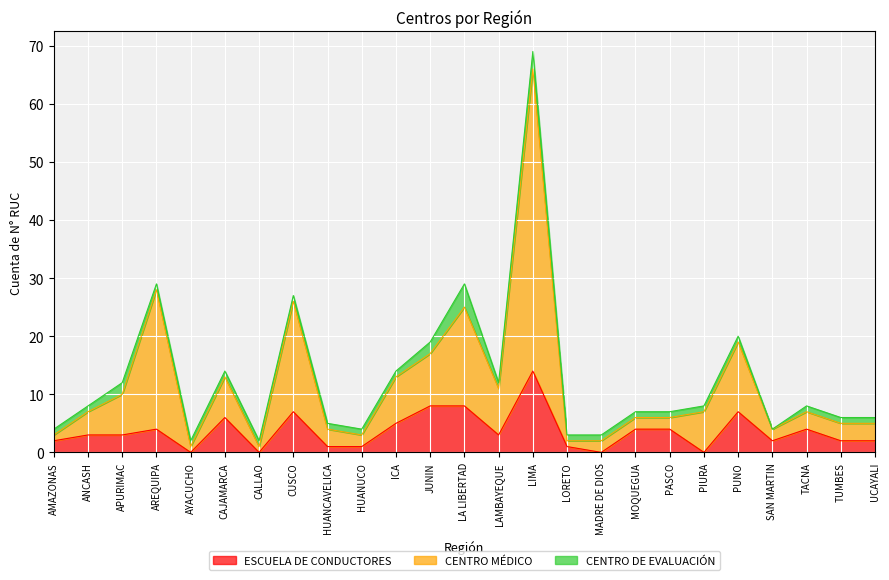

Which category has the highest value across all series?

LIMA